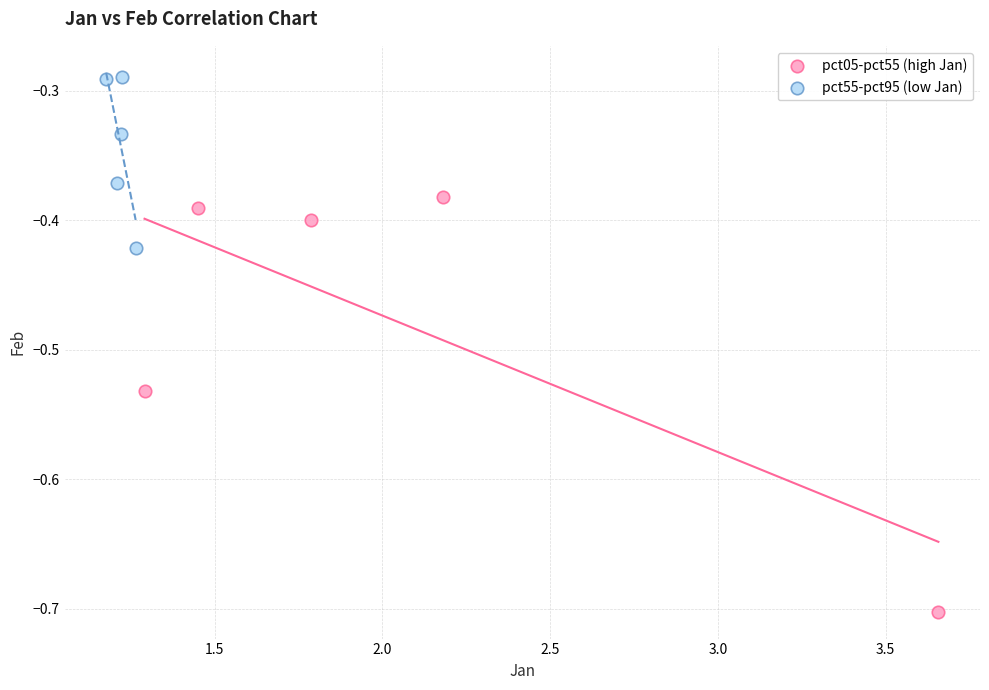

Which series reaches the maximum Y coordinate?

pct55-pct95 (low Jan)